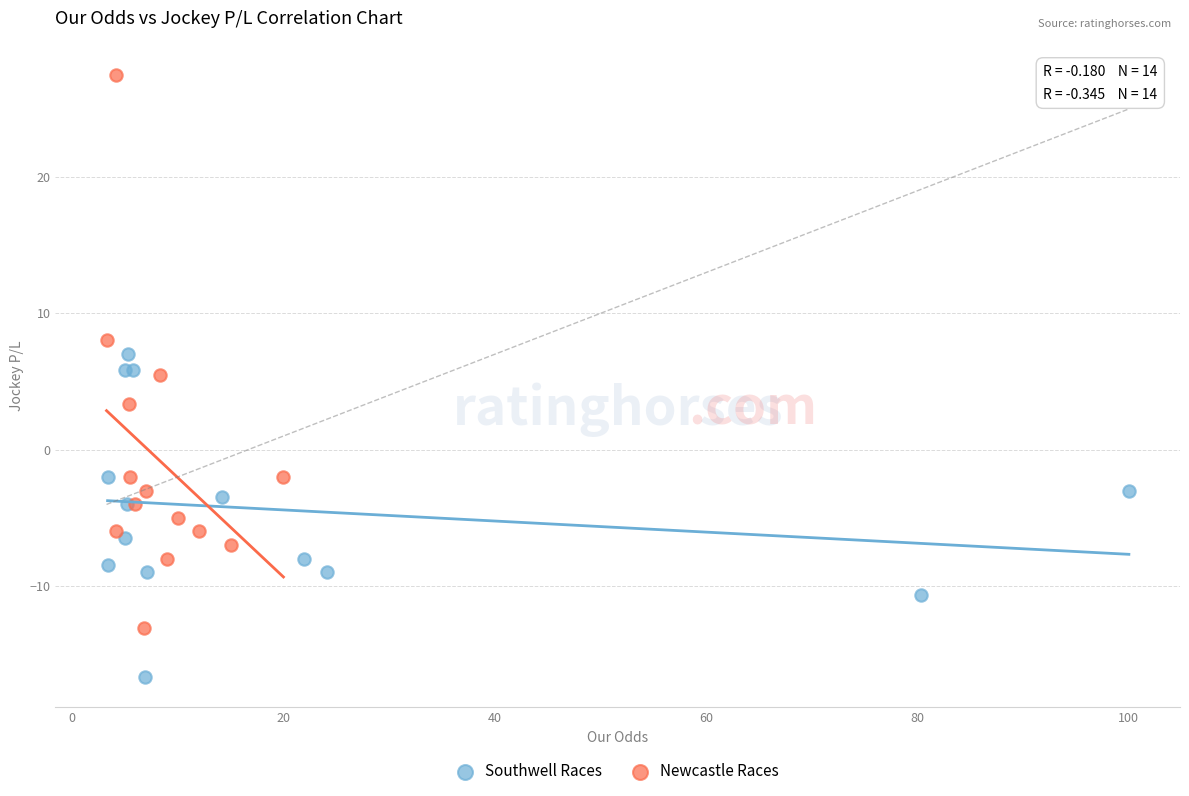

Which series has the widest spread of Y values?

Newcastle Races